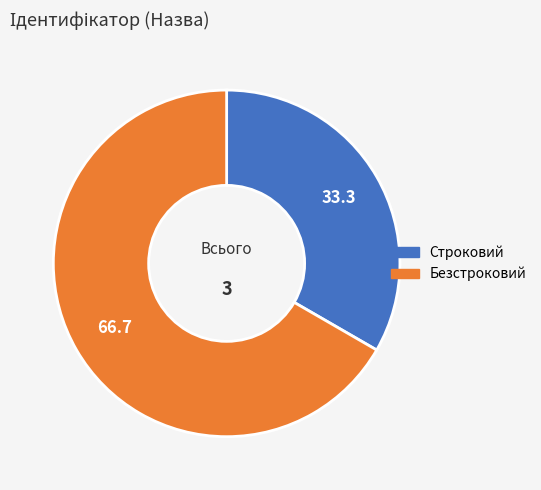

What is the ratio of the value at Строковий to the value at Безстроковий?

0.5